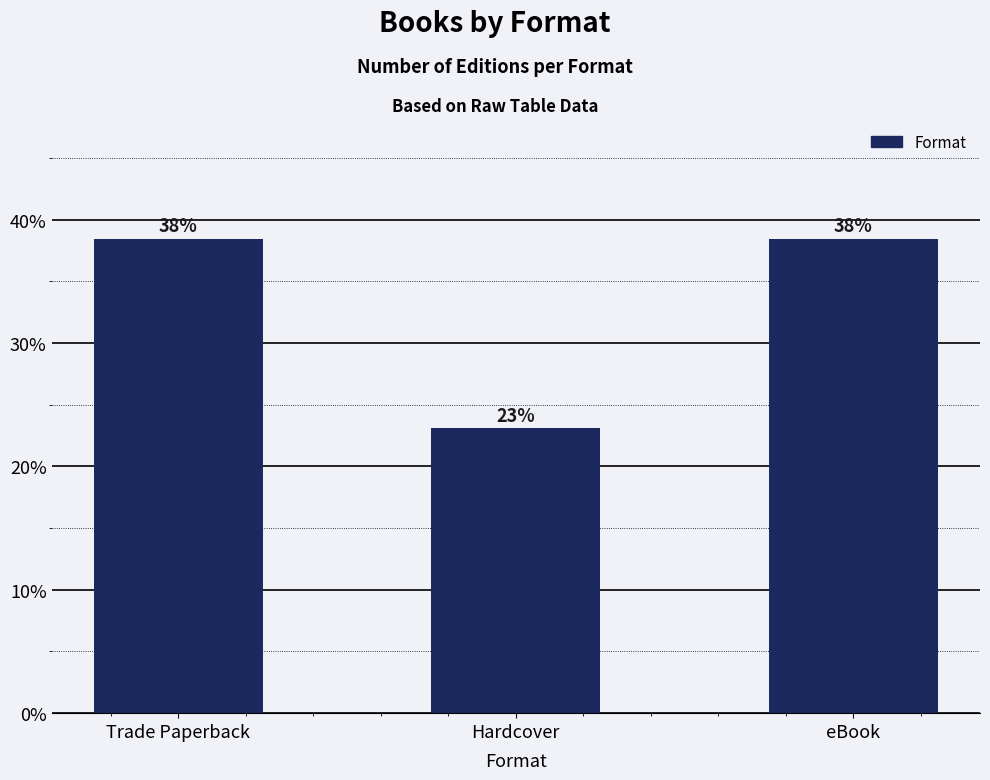

How many bars are there in total?

3